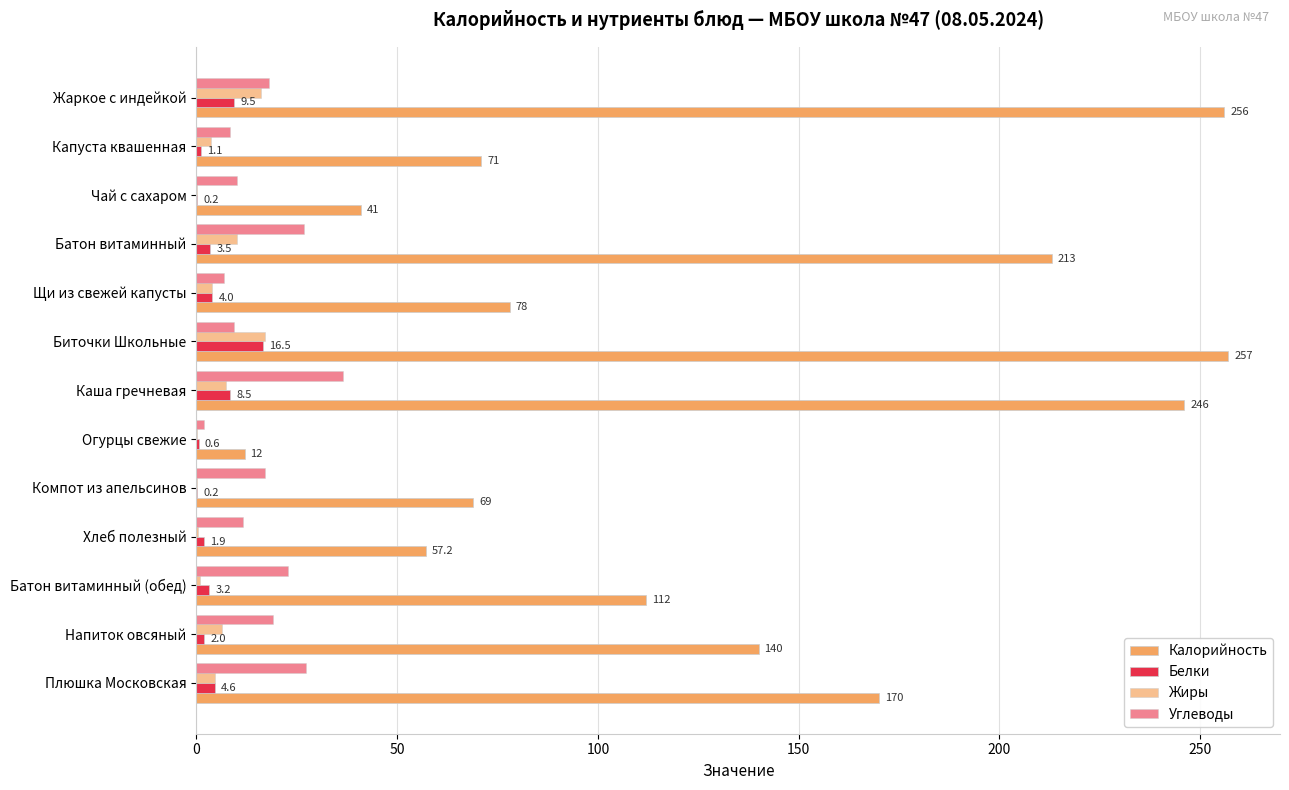

Count the number of categories in the chart.

13